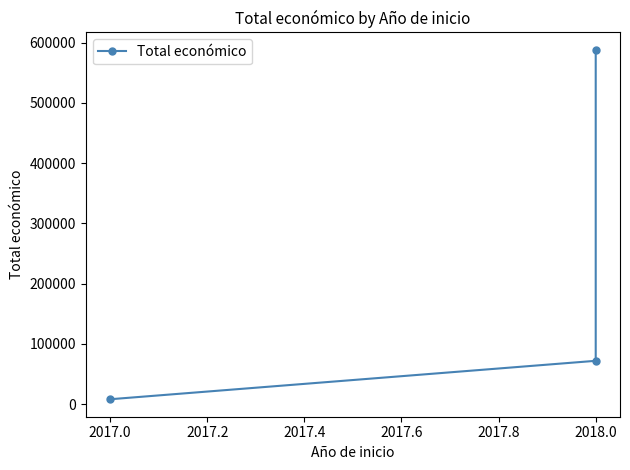

What is the greatest value displayed?

588146